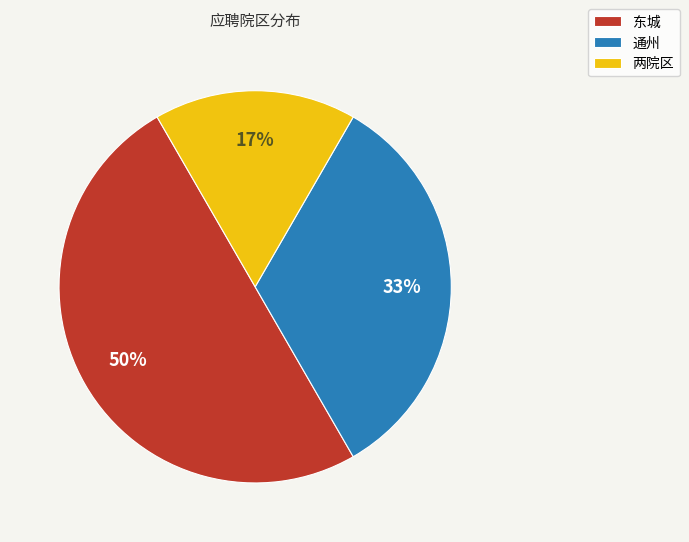

To the nearest percent, what portion does 东城 represent?

50%